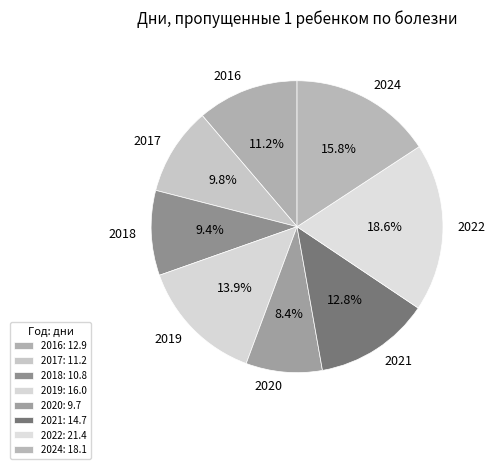

To the nearest percent, what is the average slice percentage?

12%